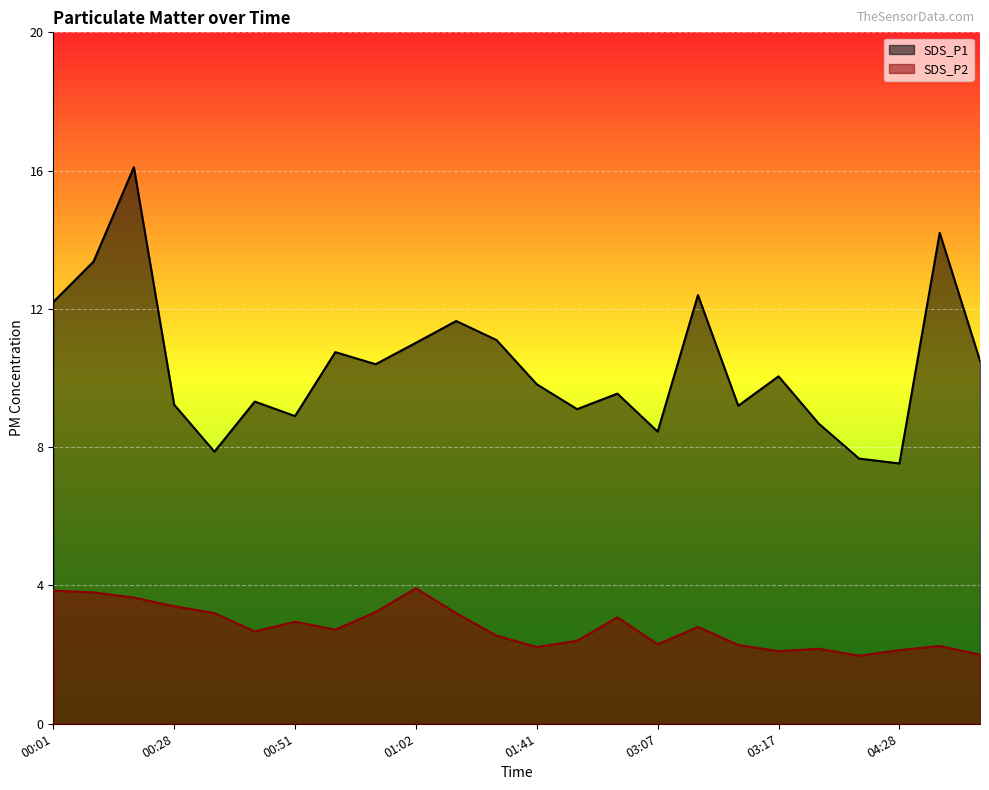

Between 01:18 and 01:47, which series saw the biggest shift?

SDS_P1